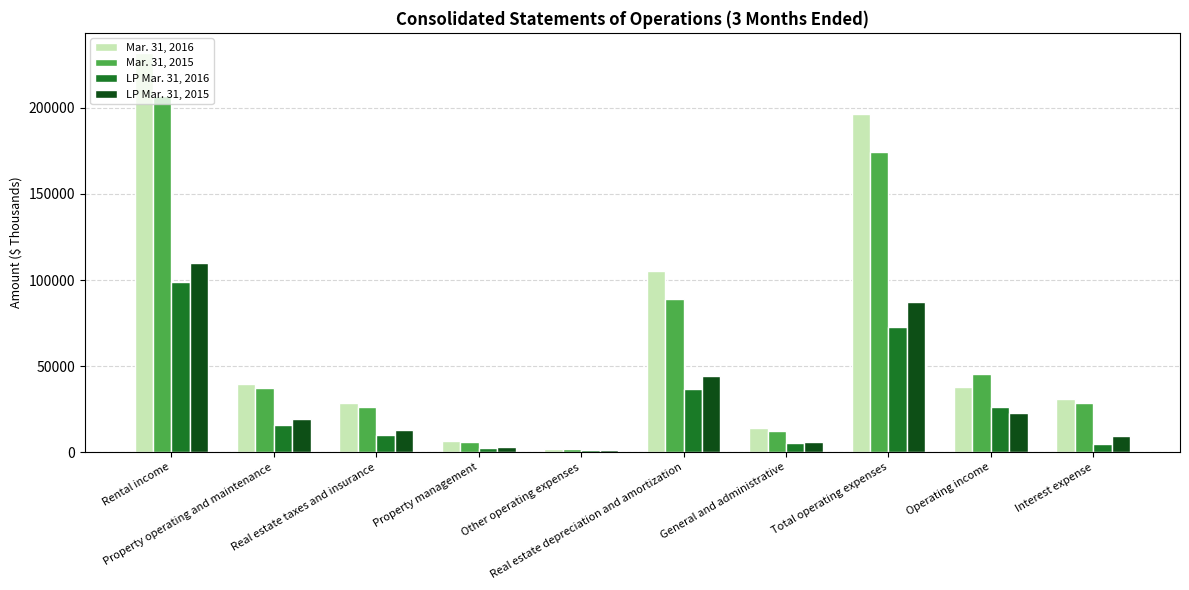

Which series has the largest range (max minus min)?

Mar. 31, 2016